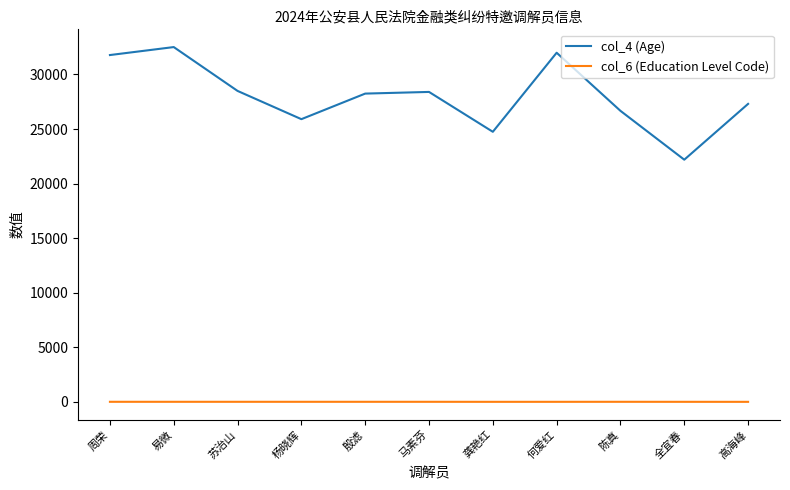

What is the difference between the second highest and second lowest values in the col_6 (Education Level Code) series?

3